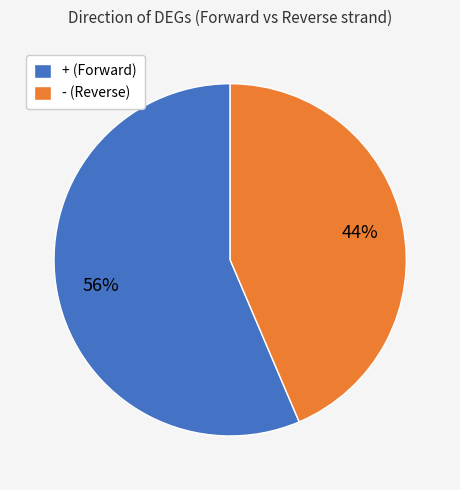

Do + (Forward) and - (Reverse) together represent more than half of the pie?

Yes